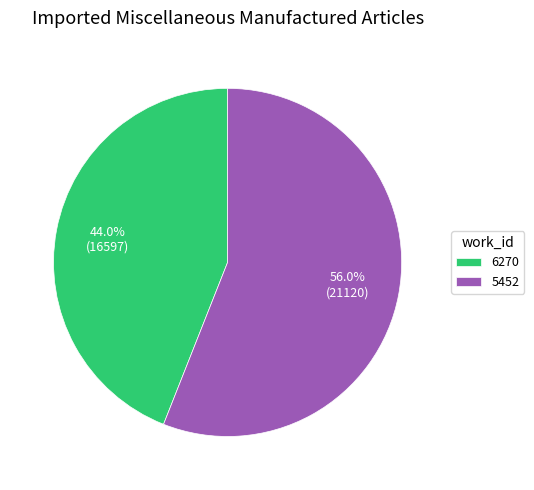

Which has a higher value, 5452 or 6270?

5452